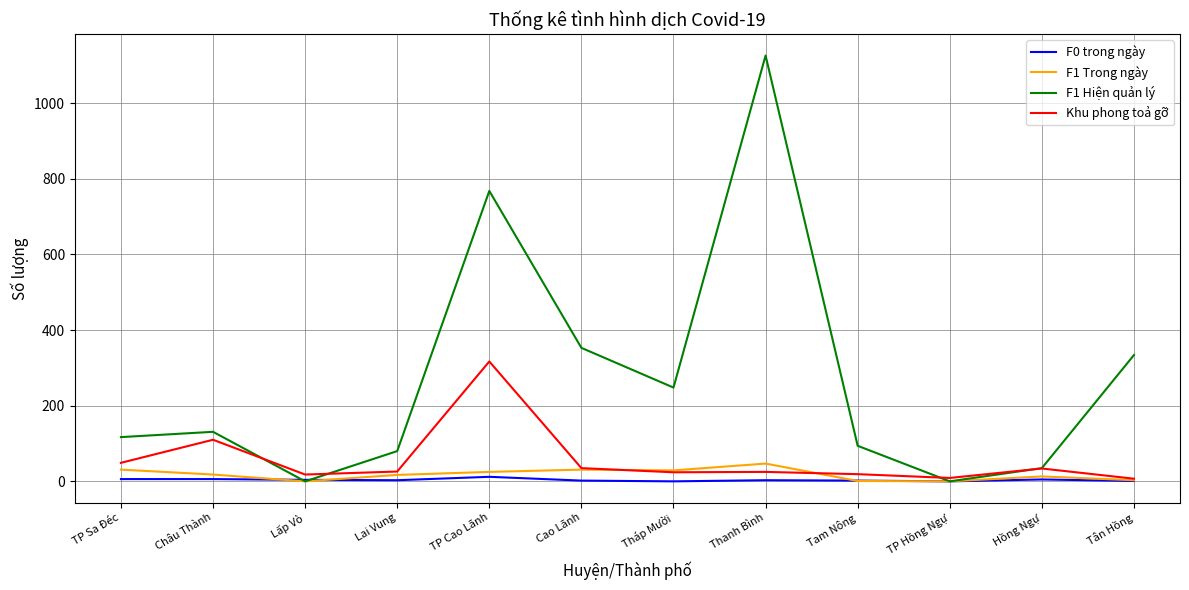

What is the total value across all series at Cao Lãnh?

421